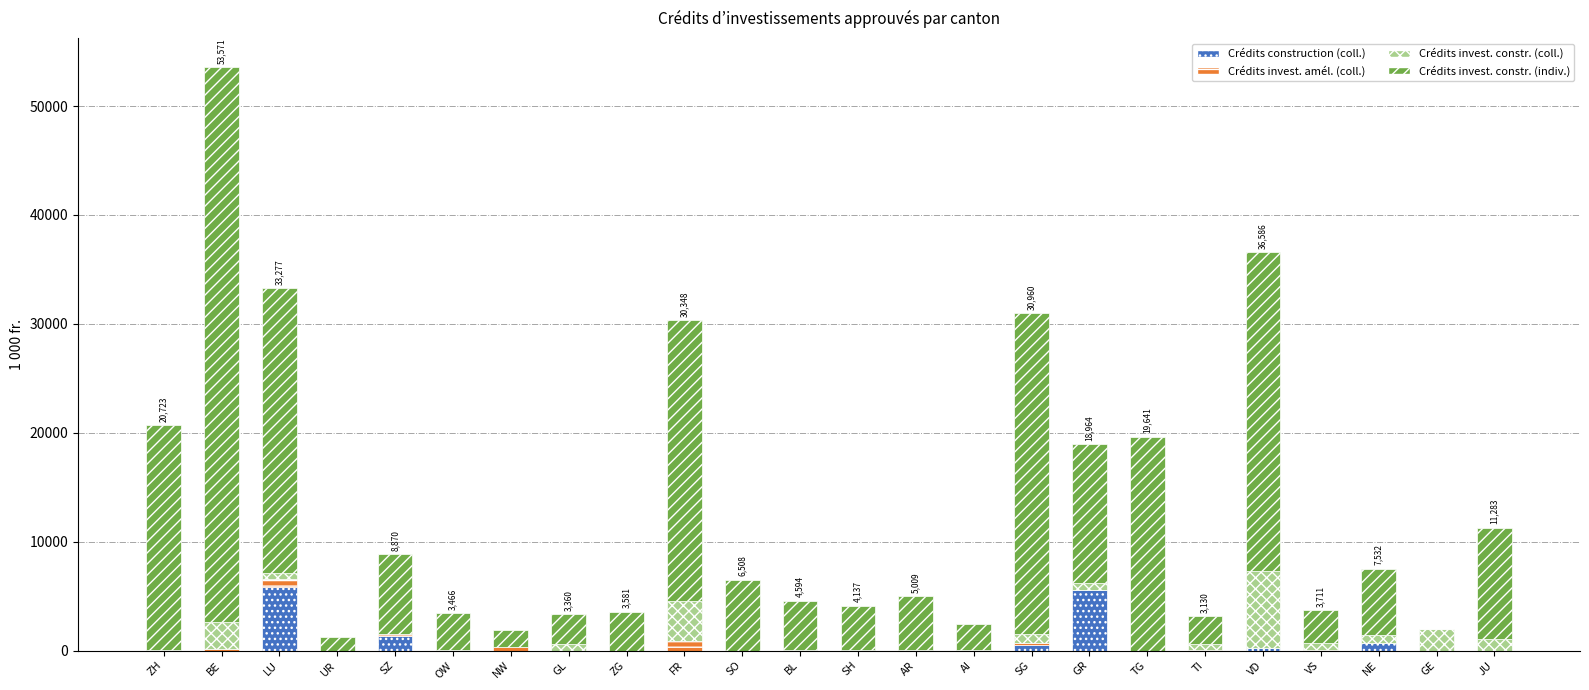

Are the bars grouped side by side (vs. stacked)?

No